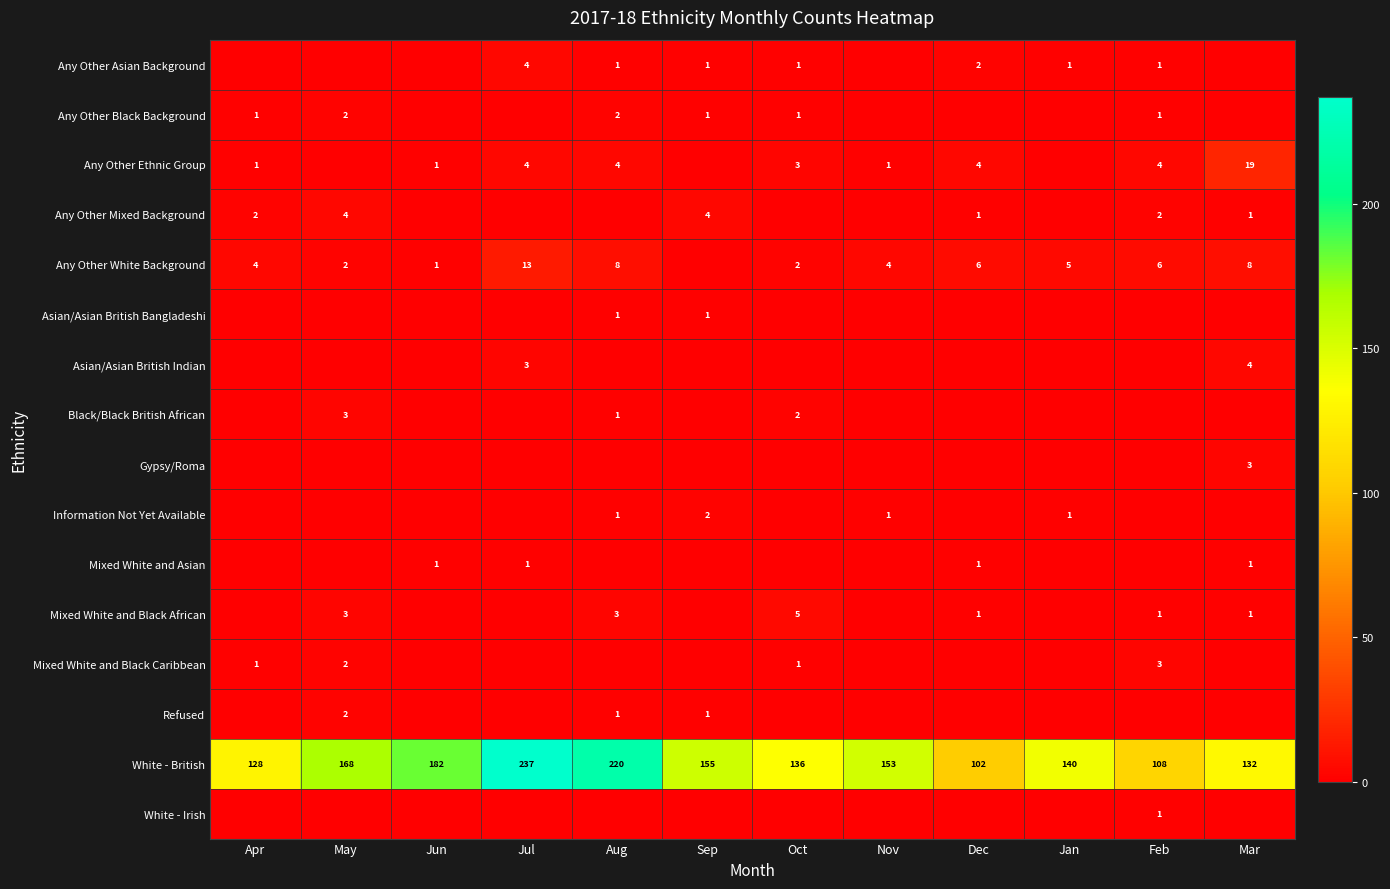

The value of Mixed White and Black African at Mar is 1. True or false?

True